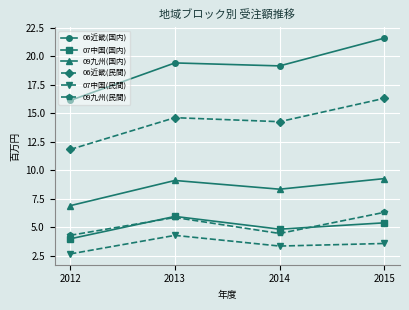

Reading left to right, extract all data points from this chart.

06近畿(国内): 16.1	19.4	19.2	21.6
07中国(国内): 4.0	6.0	4.8	5.4
09九州(国内): 6.9	9.1	8.4	9.3
06近畿(民間): 11.8	14.6	14.3	16.3
07中国(民間): 2.7	4.3	3.4	3.6
09九州(民間): 4.3	5.9	4.5	6.3